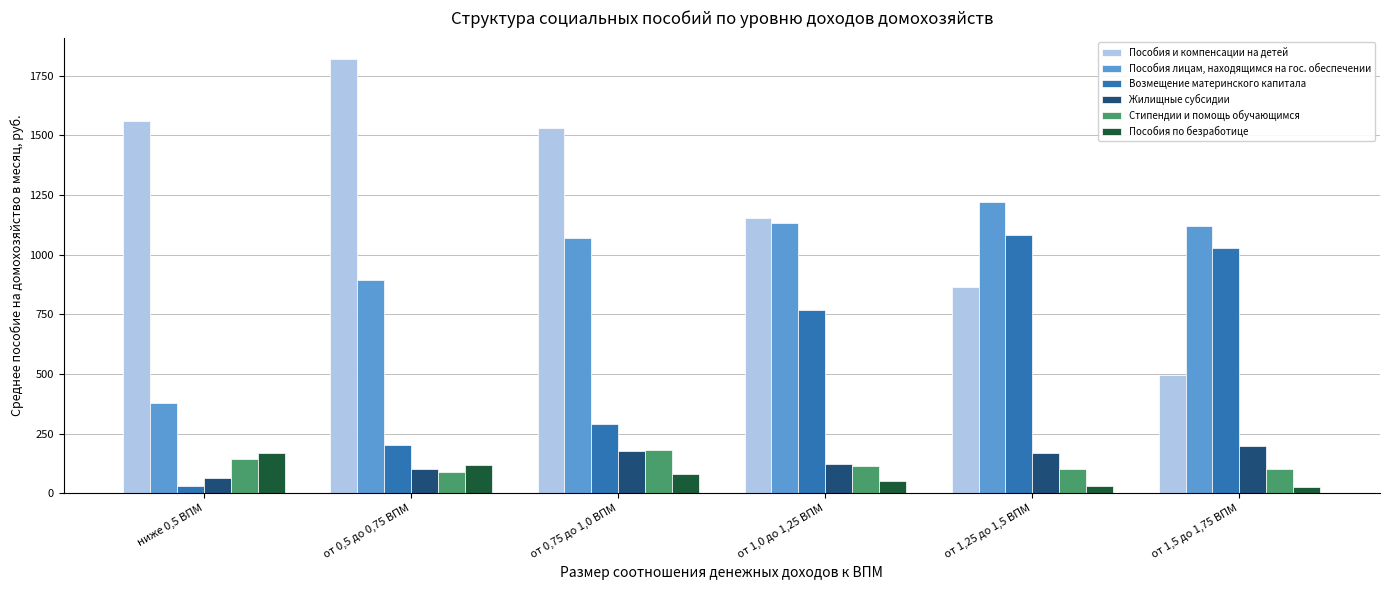

What position from the right is от 1,25 до 1,5 ВПМ?

2